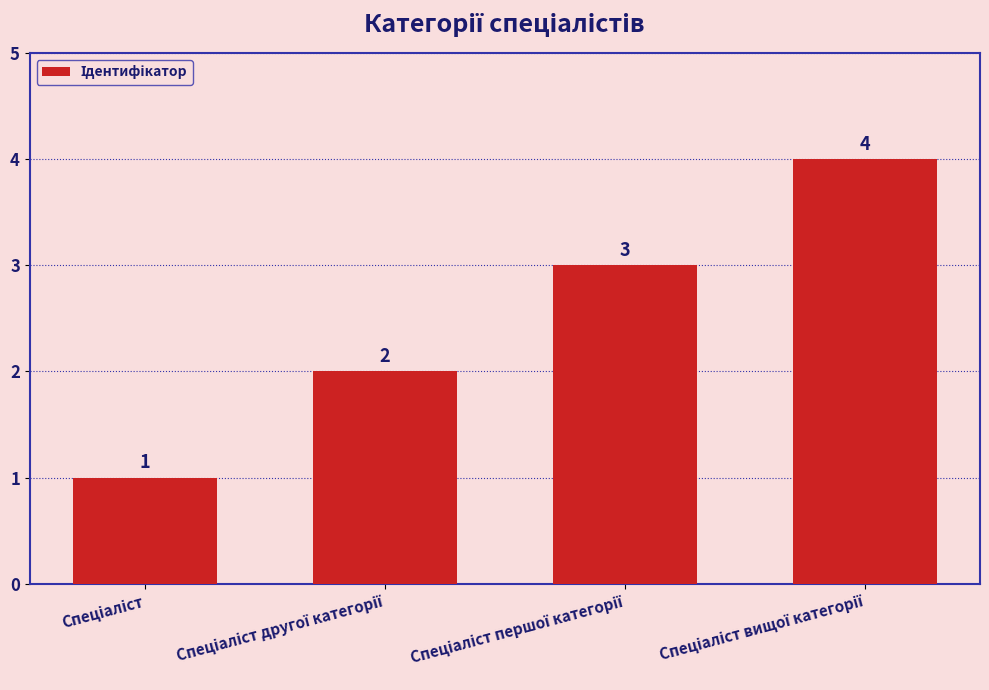

What is the value of the 2nd bar from the left?

2